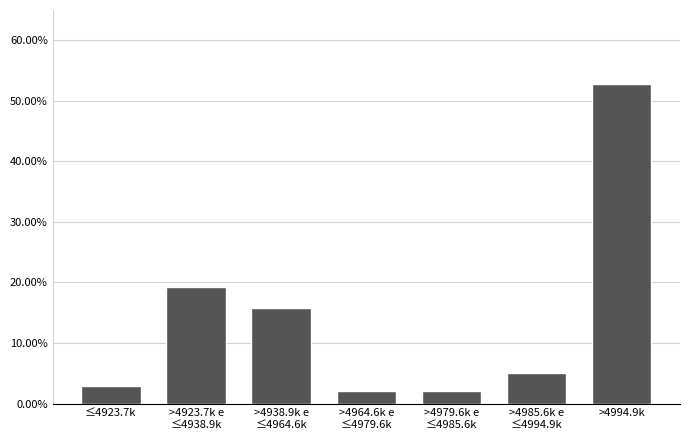

Reading left to right, list all the values displayed in this chart.

2.9	19.3	15.7	2.1	2.1	5.0	52.9